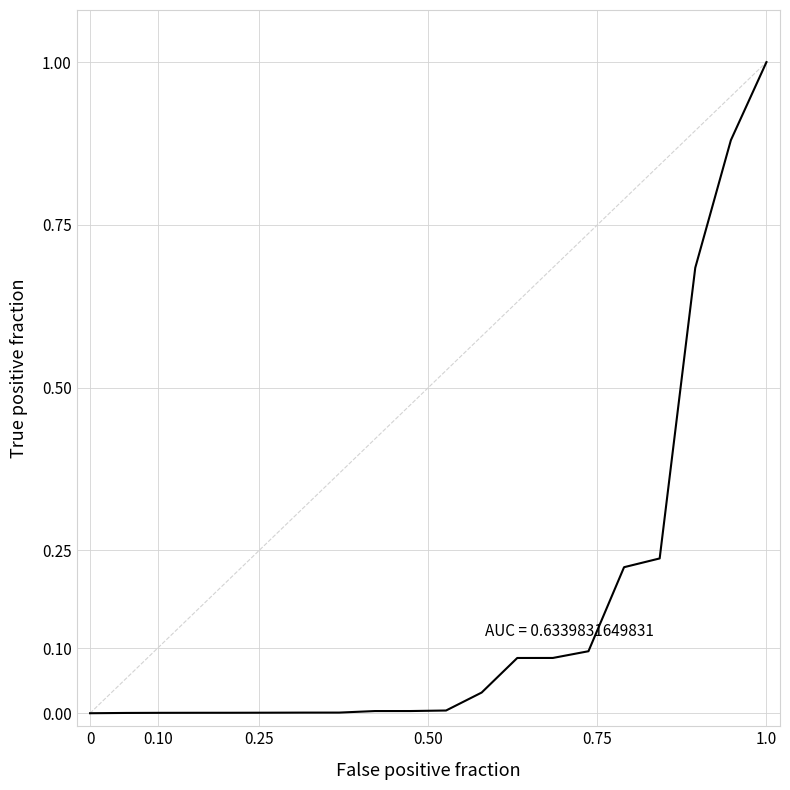

The chart shows a value of 0.0 at 15. True or false?

False